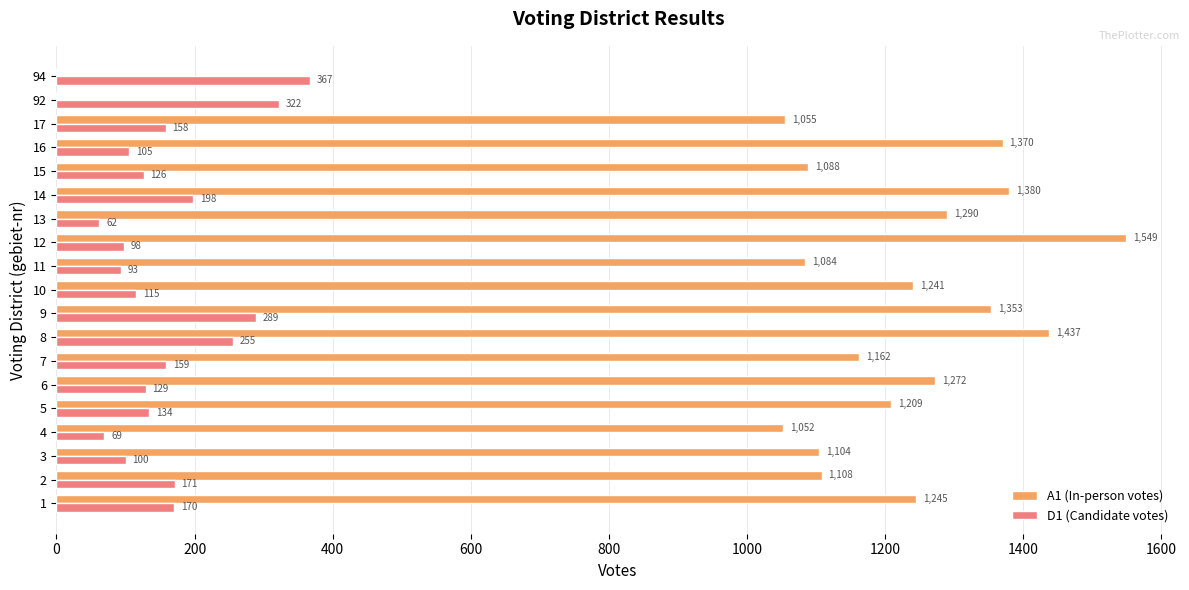

Which series has the largest total across all categories?

A1 (In-person votes)